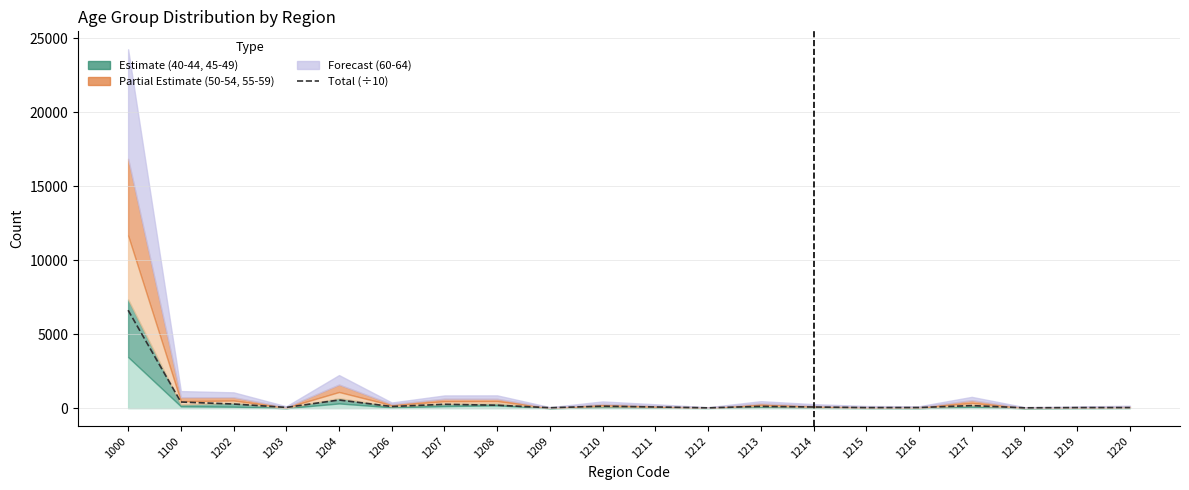

How many data points are less than 114?

10